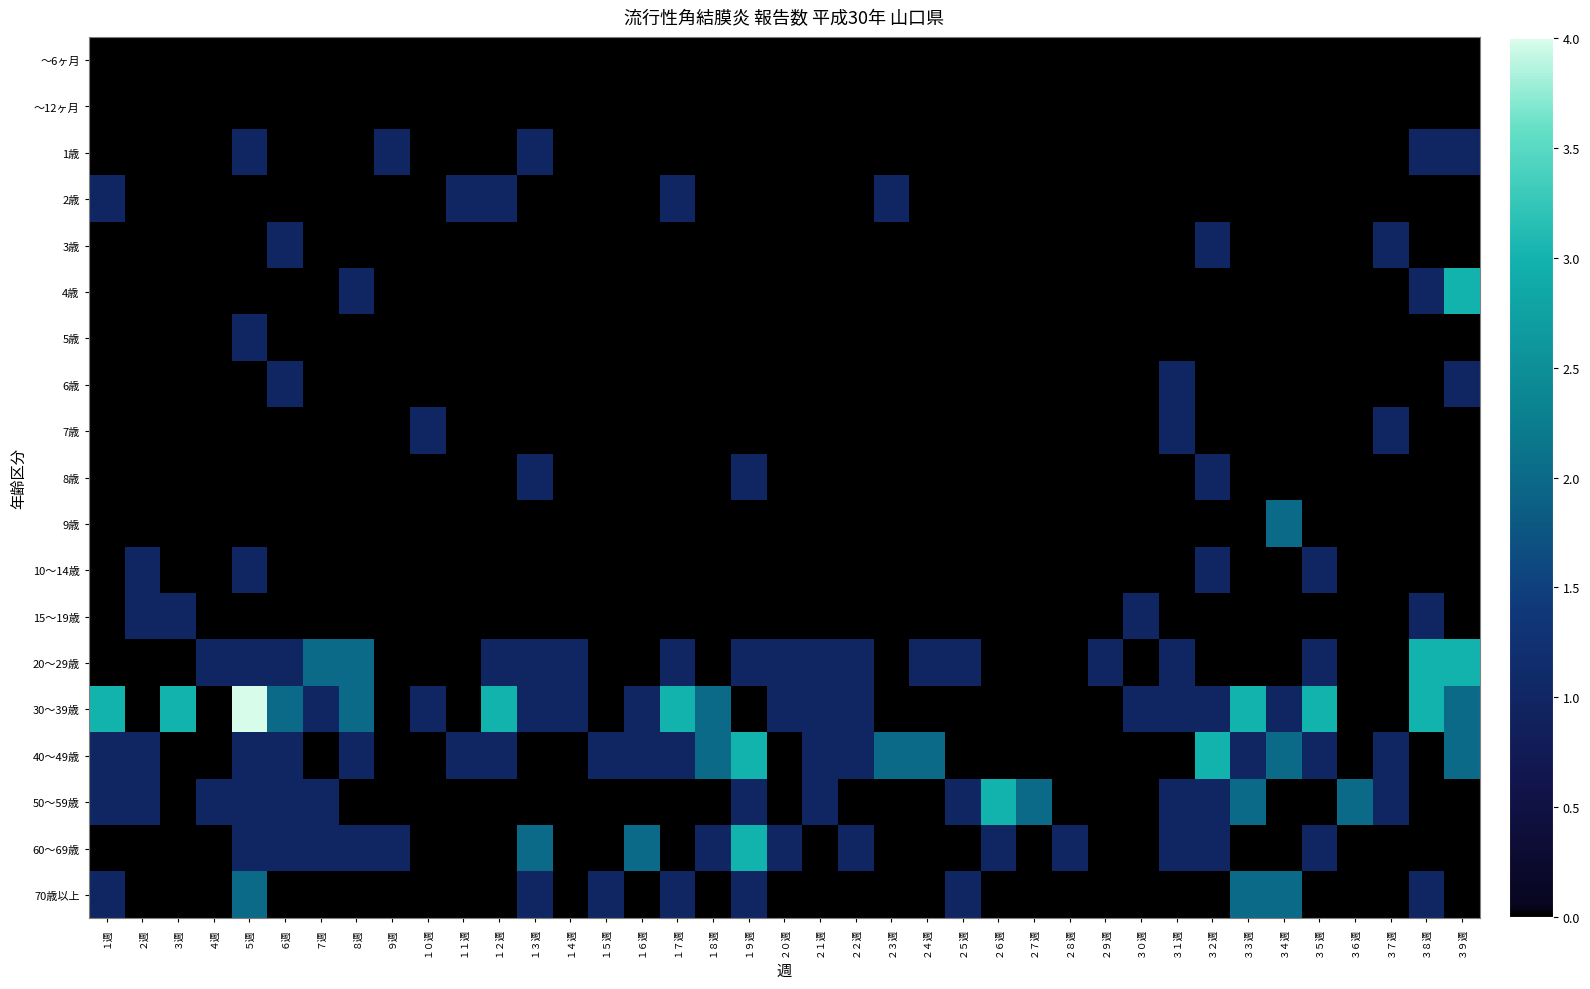

Which series has the largest total across all categories?

30～39歳